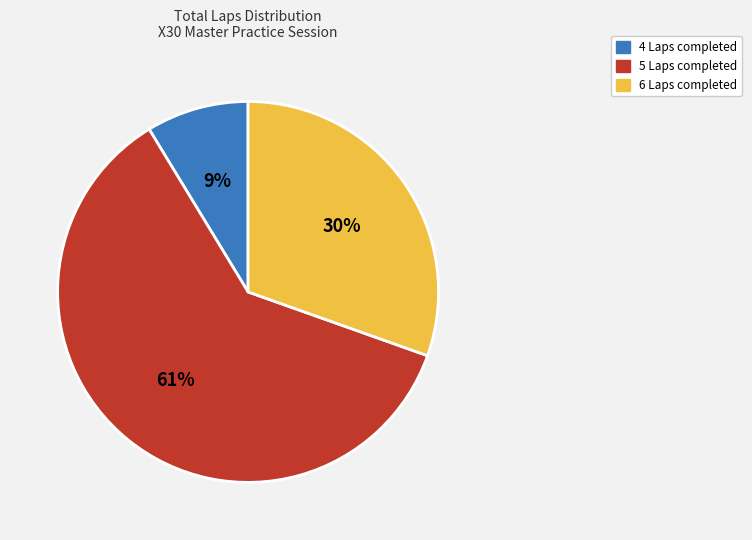

To the nearest percent, what is the difference between the largest and smallest slice percentages?

52%